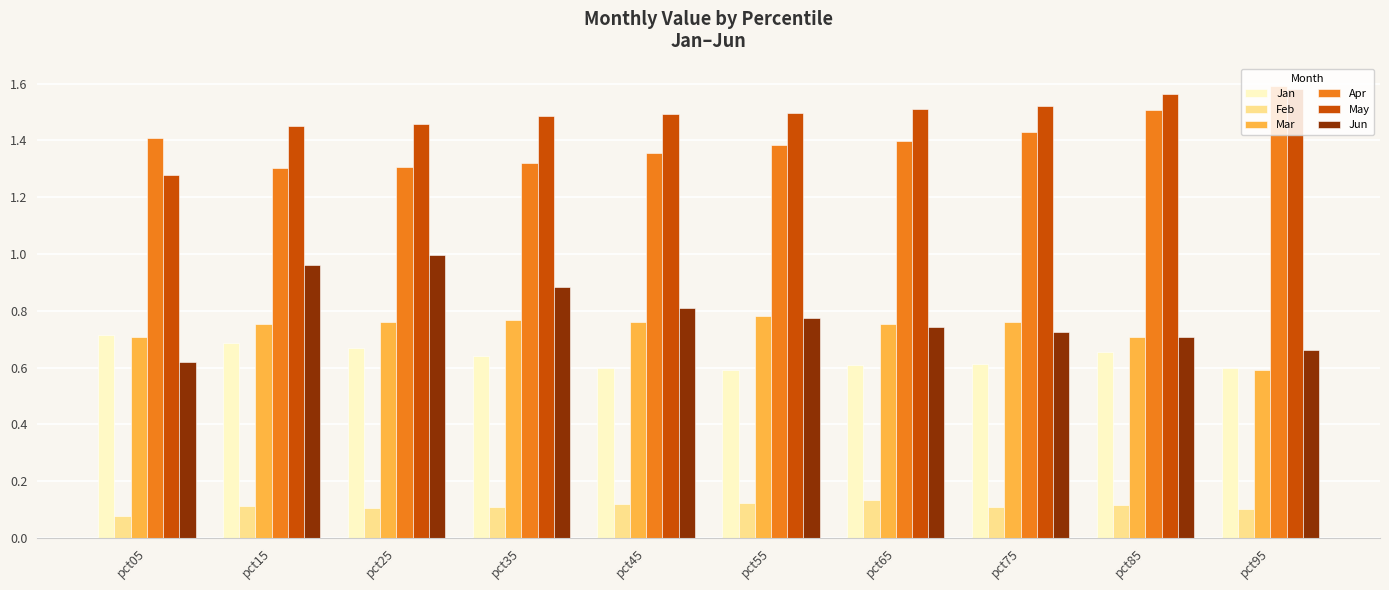

Is the value of Mar at pct45 greater than the value of May at pct45?

No